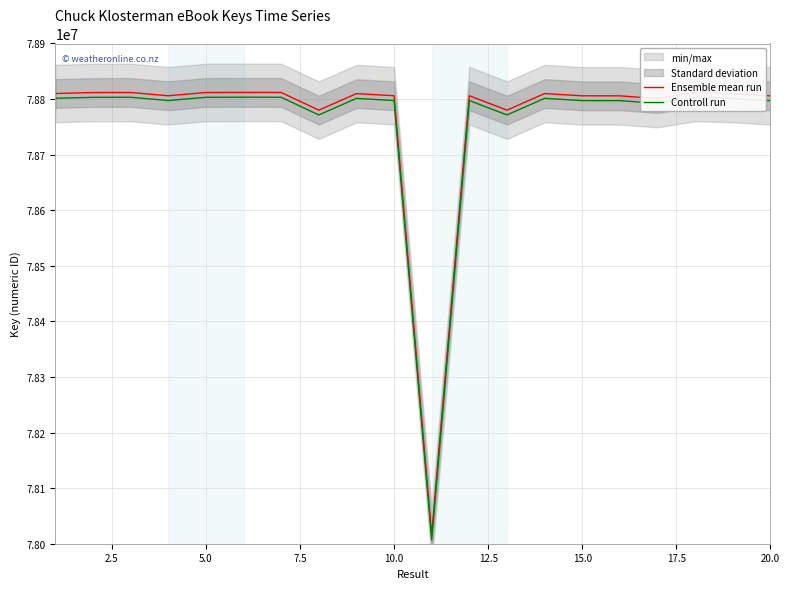

What value does the Controll run series have at 10.0?

78797394.8